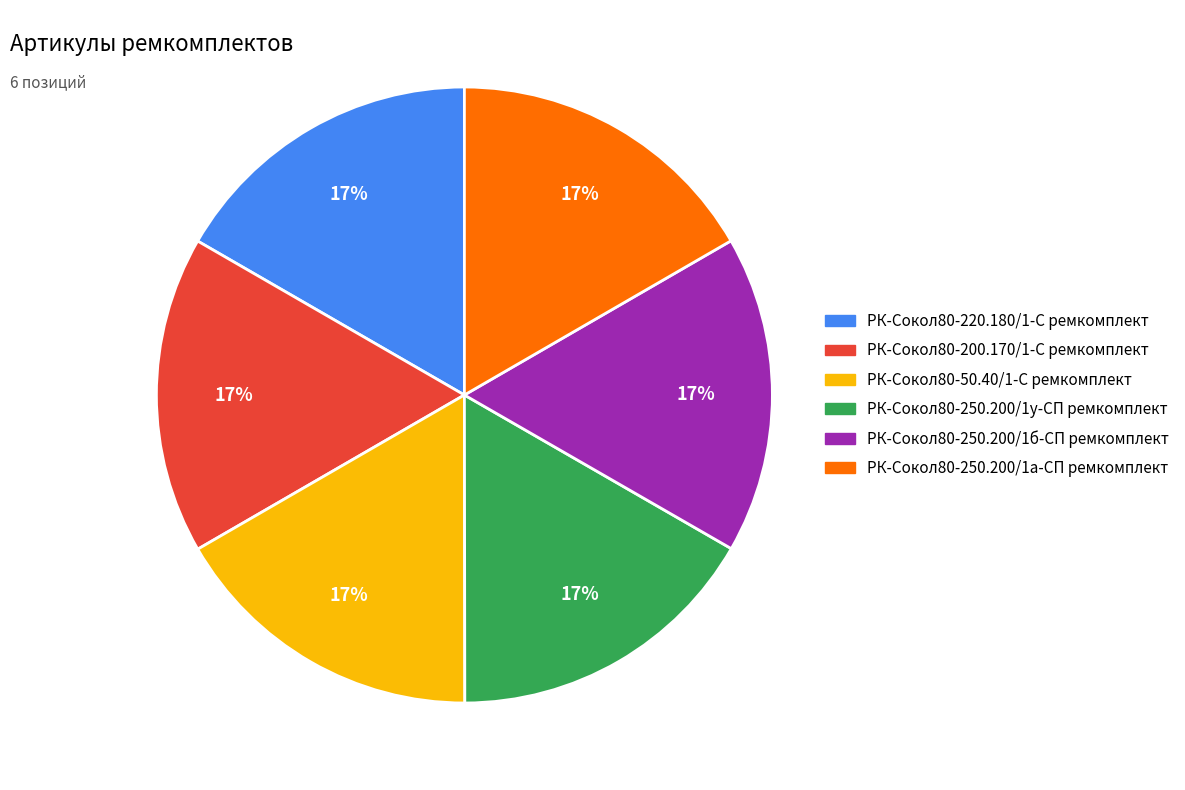

The РК-Сокол80-250.200/1б-СП ремкомплект slice represents 25% of the pie. True or false?

False